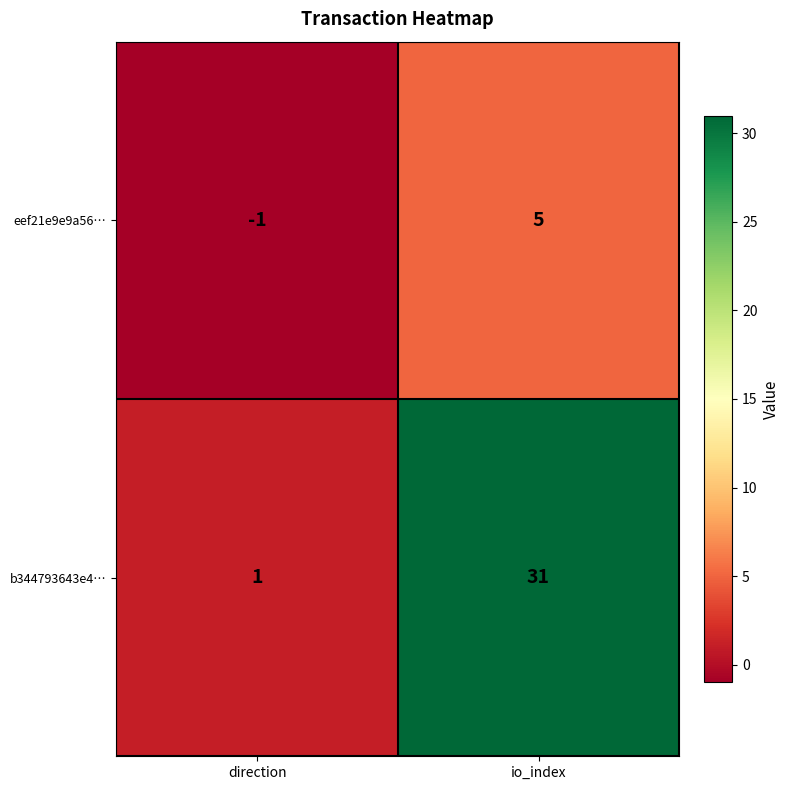

At which label does eef21e9e9a56… reach its minimum?

direction